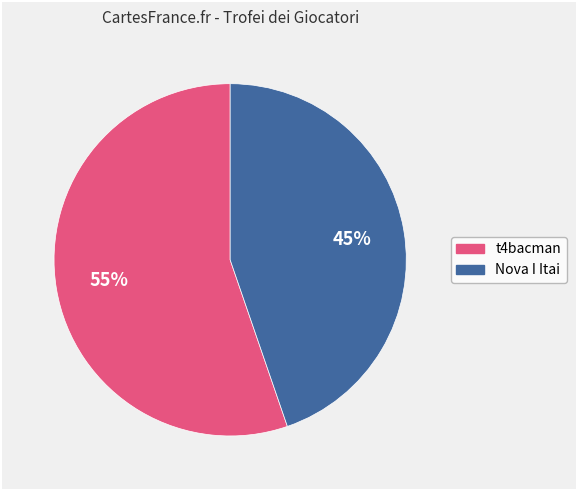

Rank the categories by value from highest to lowest.

t4bacman, Nova I Itai